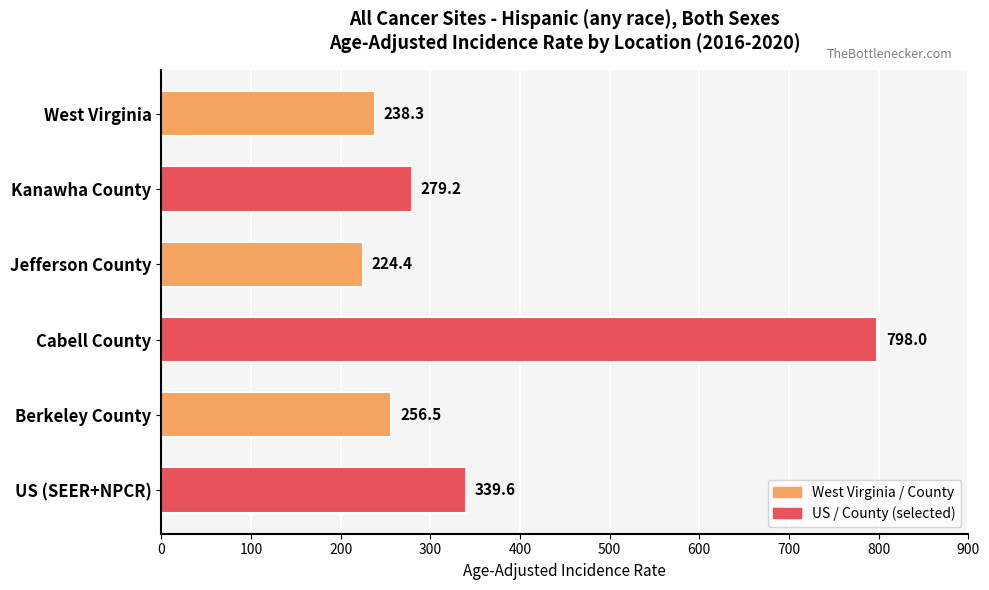

What value does the data have at Berkeley County?

256.5